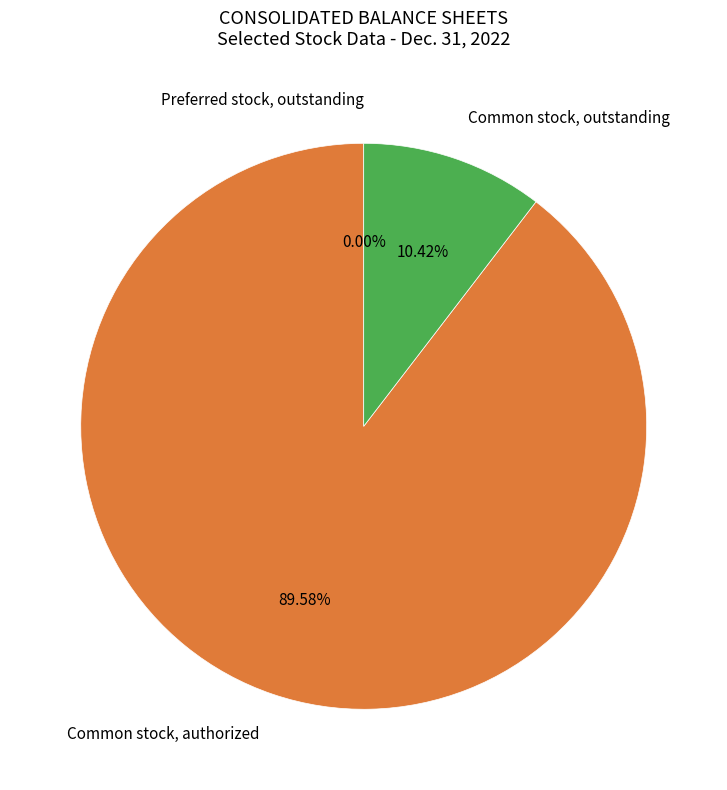

Which category has the biggest portion of the pie?

Common stock, authorized